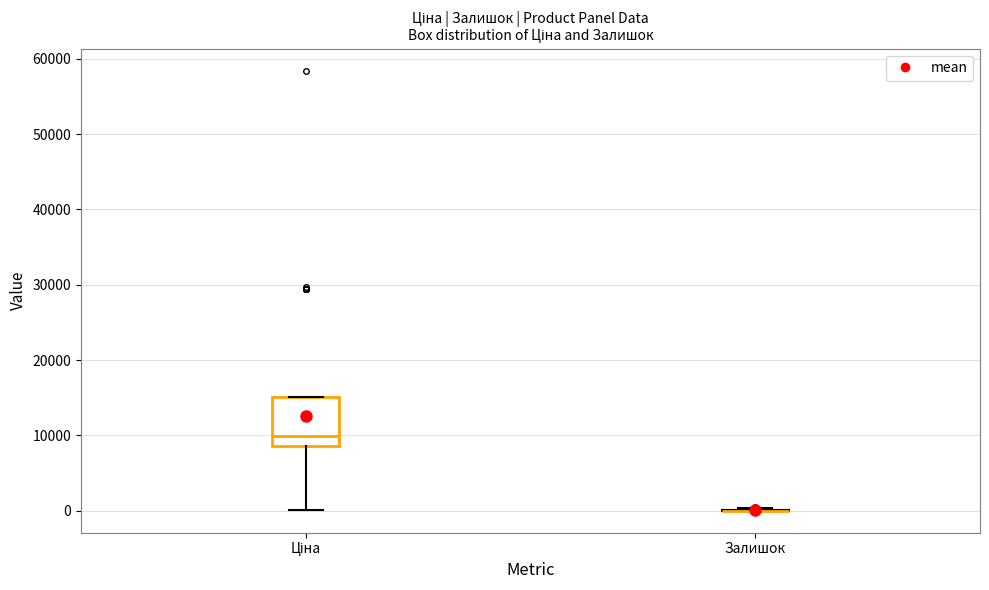

Which box is the tallest, from its lower edge to its upper edge?

Ціна